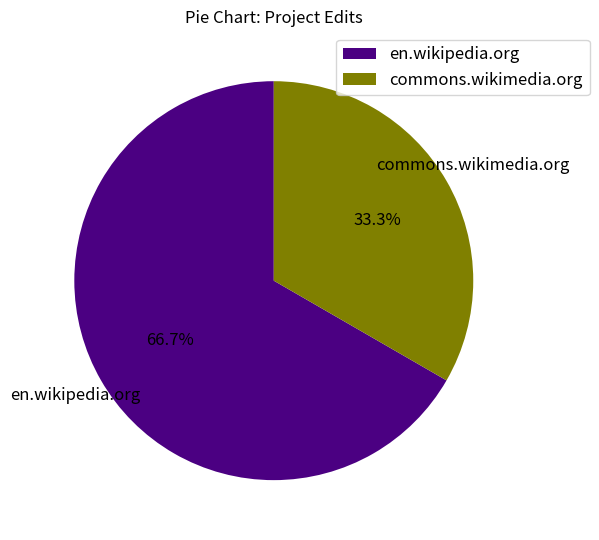

Which category has the smallest portion of the pie?

commons.wikimedia.org